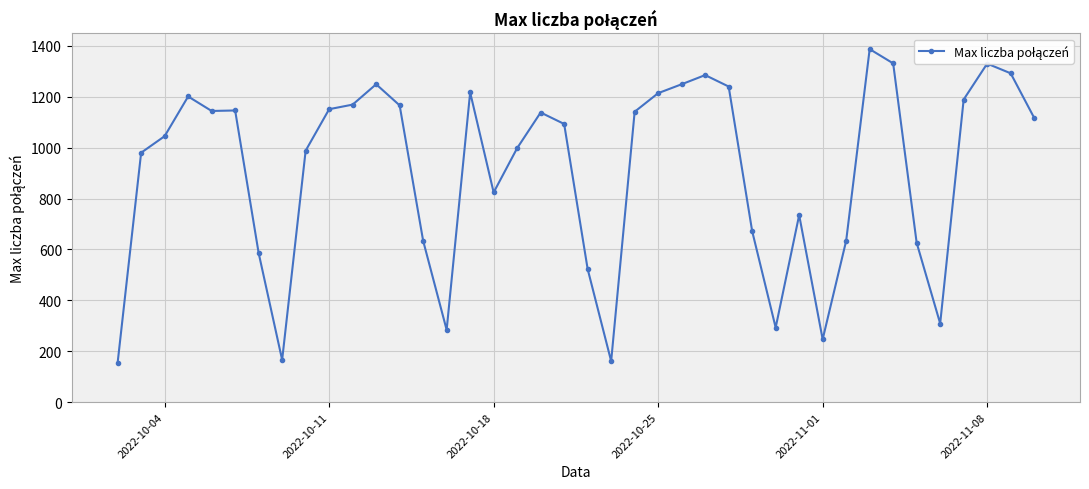

What is the maximum value shown in the chart?

1387